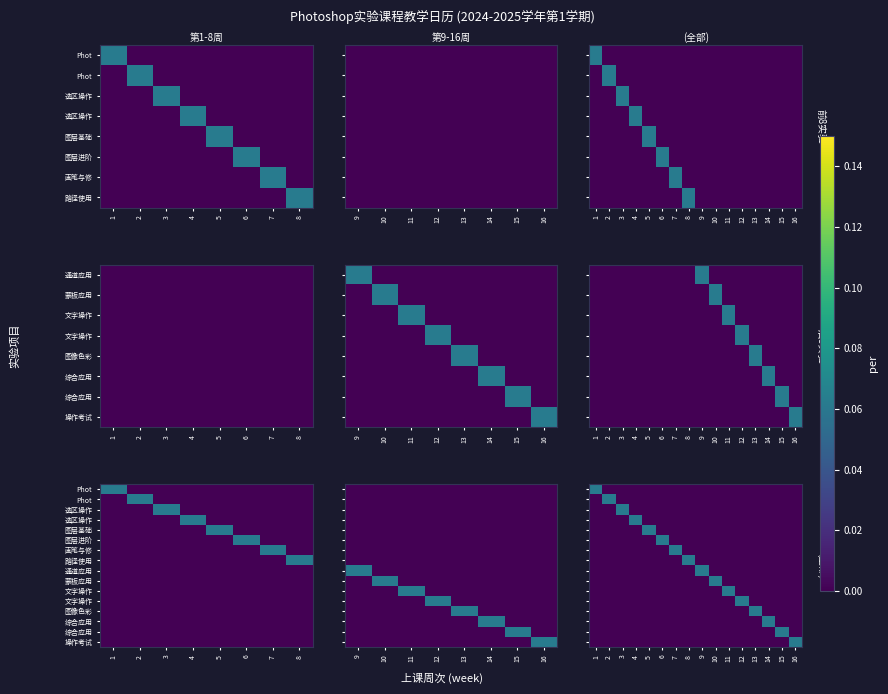

Which label corresponds to the largest value in the chart?

1